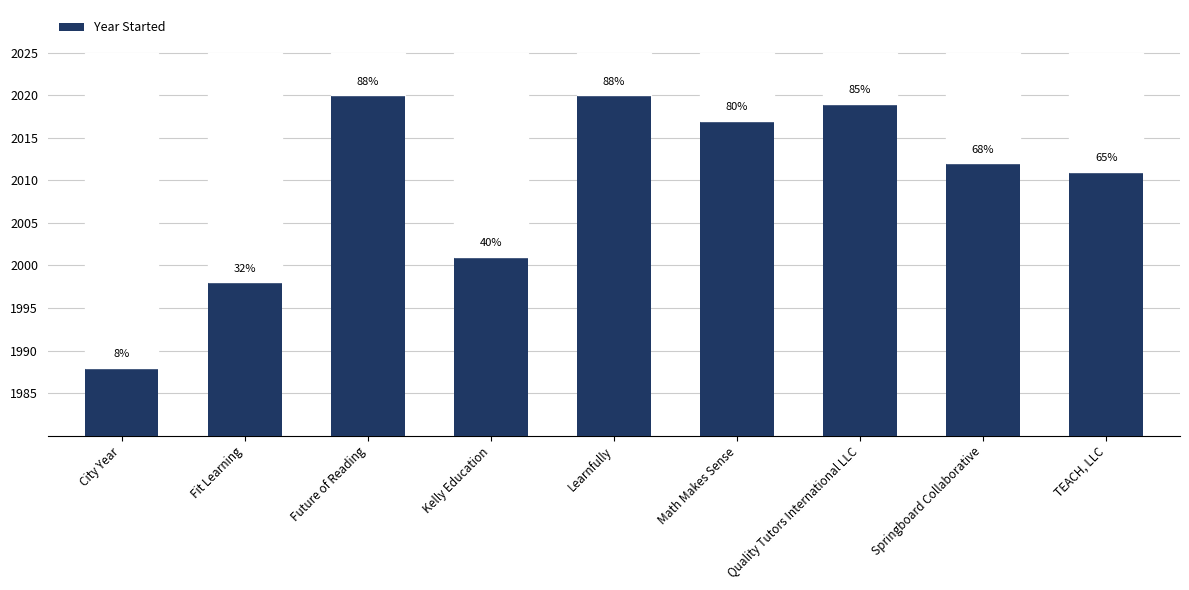

Reading right to left, extract all data points from this chart.

TEACH, LLC=2011	Springboard Collaborative=2012	Quality Tutors International LLC=2019	Math Makes Sense=2017	Learnfully=2020	Kelly Education=2001	Future of Reading=2020	Fit Learning=1998	City Year=1988